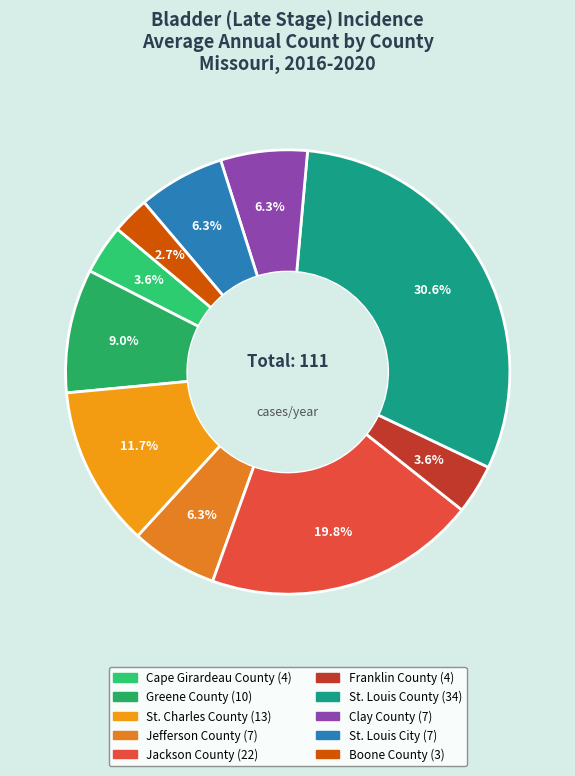

How much of the chart is everything except Jefferson County?

93.7%